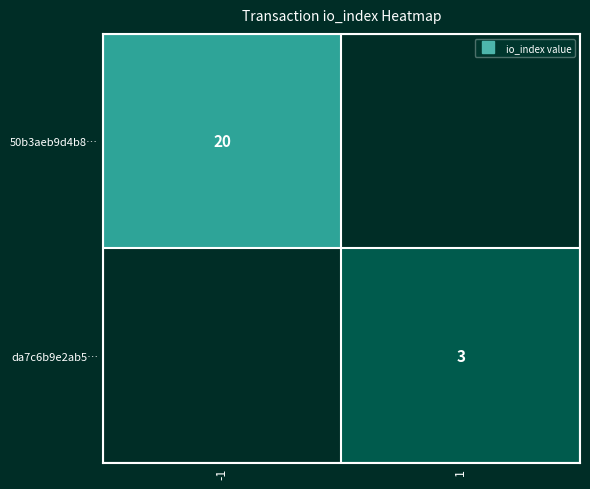

Rank the series by their maximum value, from highest to lowest.

50b3aeb9d4b8…, da7c6b9e2ab5…